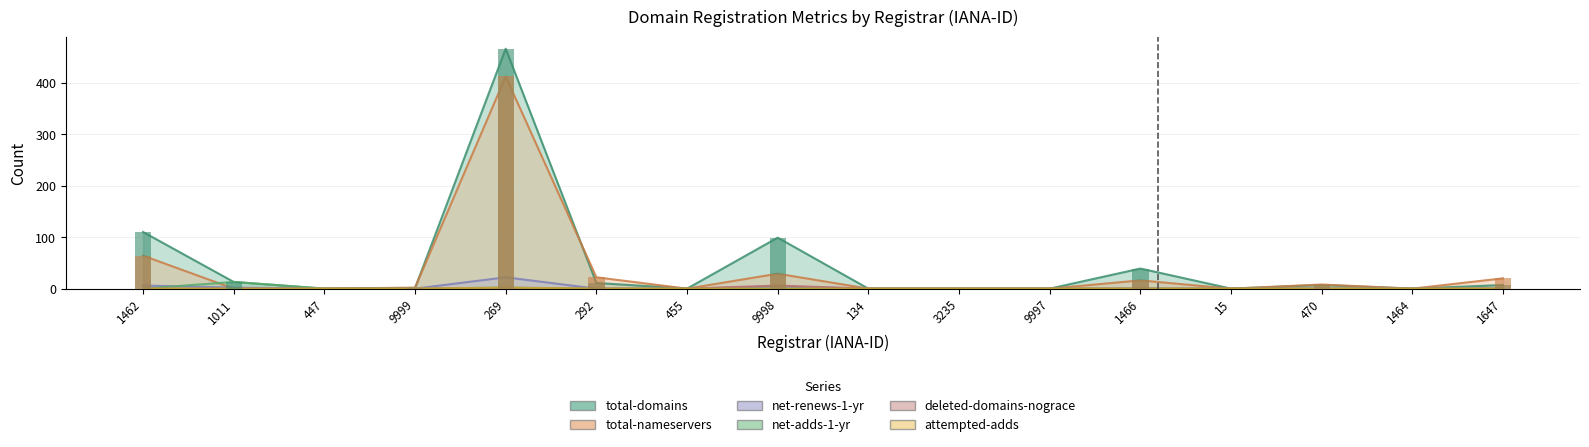

At which category does the chart reach its peak across all series?

269